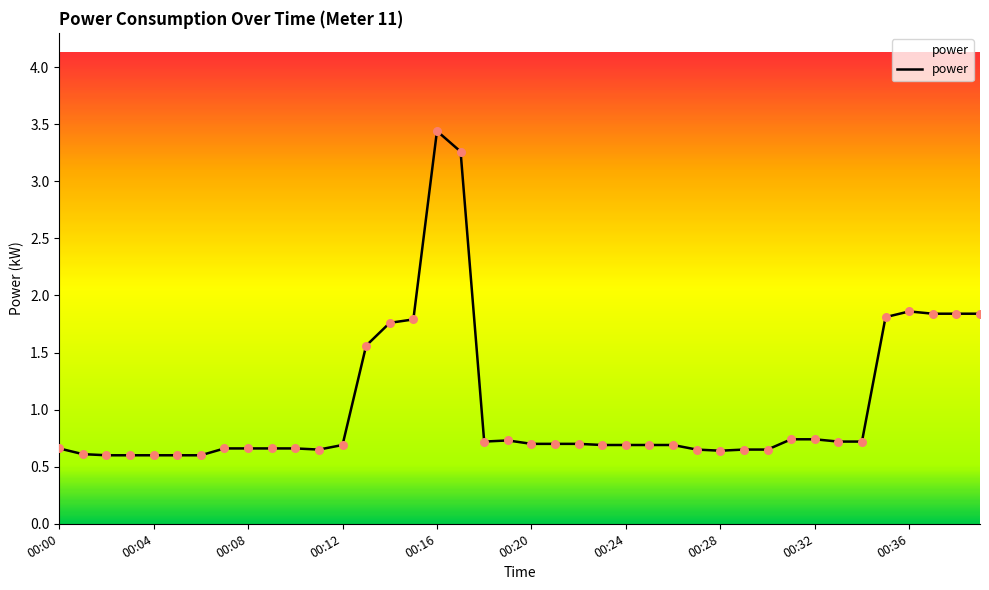

What is the minimum value shown in the chart?

0.6